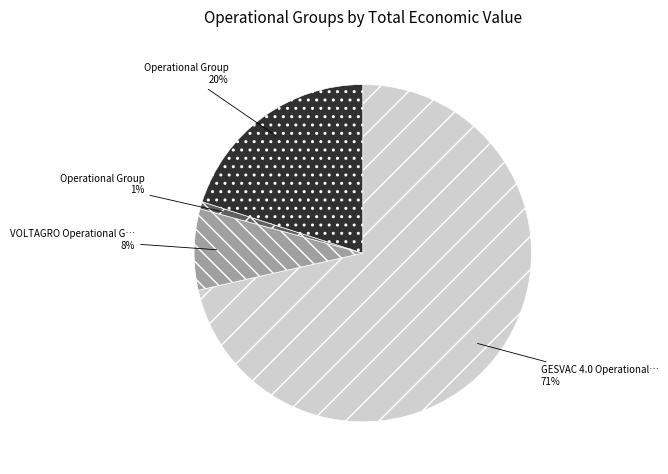

Does any single category account for the majority?

Yes